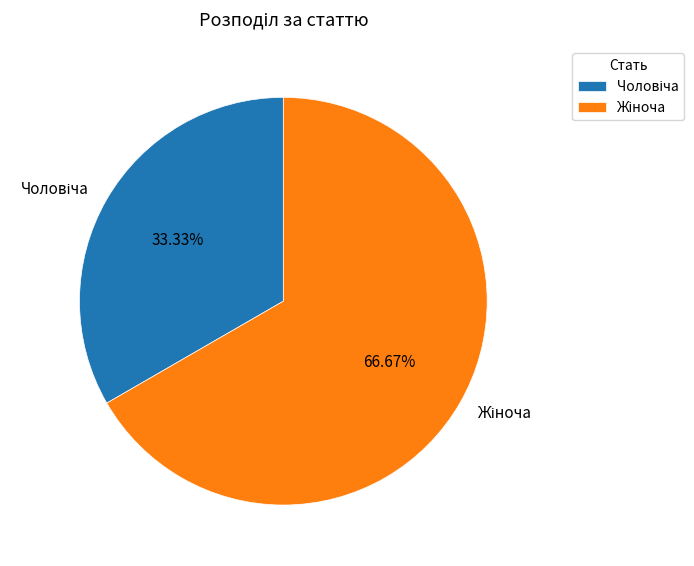

Is there any slice that represents more than half of the pie?

Yes